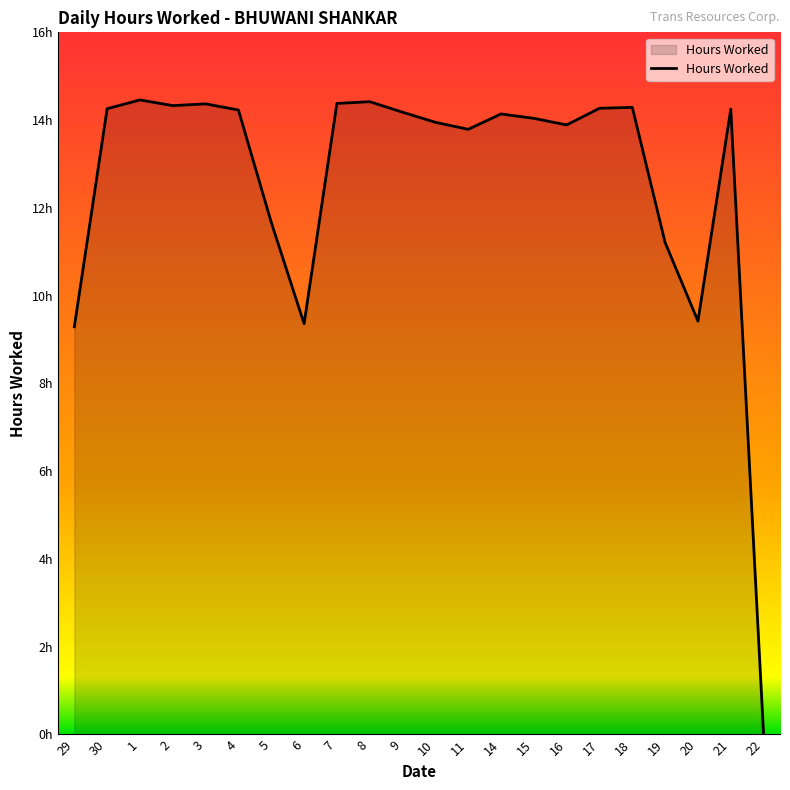

Does the chart have visible grid lines?

No